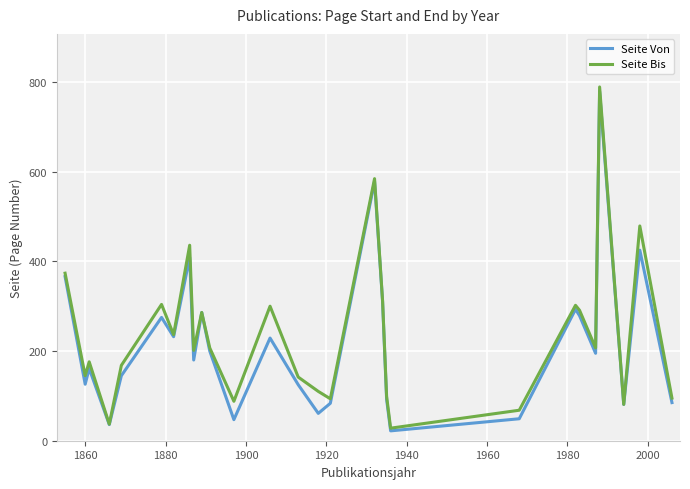

List the series in order of their peak value, highest first.

Seite Bis, Seite Von